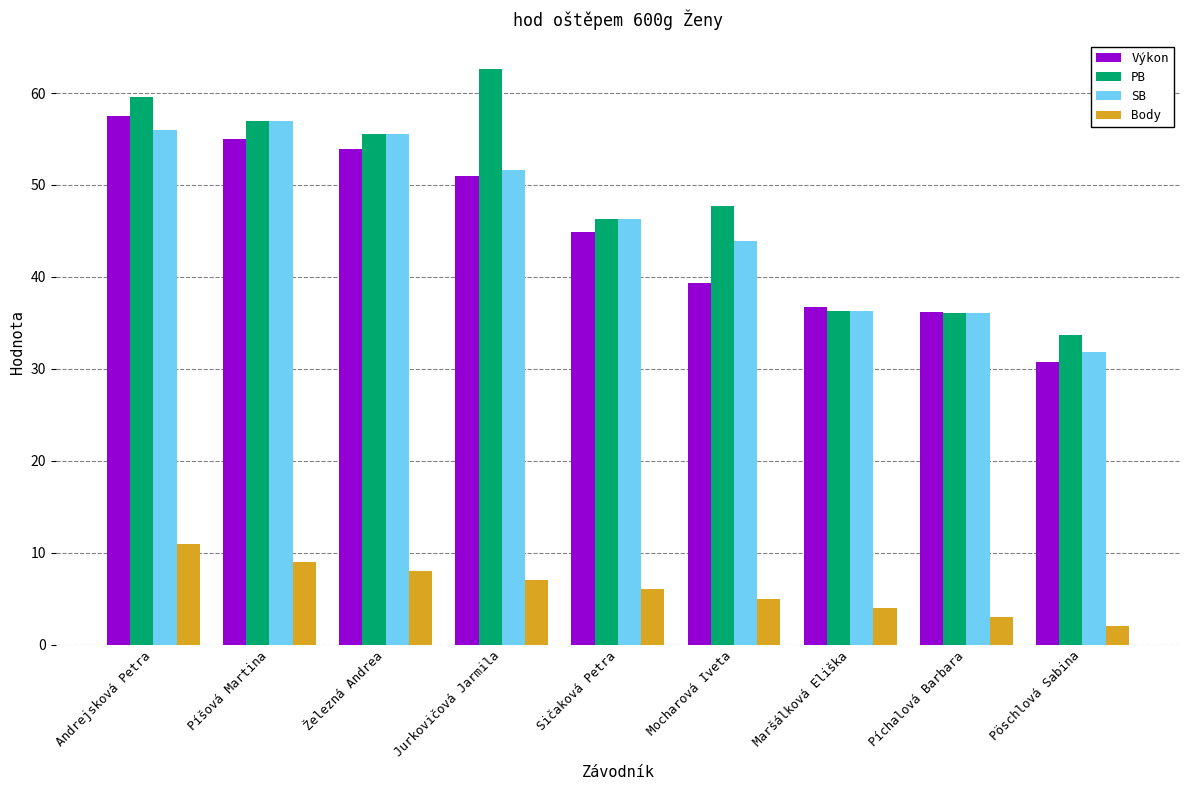

True or false: Body has a value of 4.0 at Maršálková Eliška.

True